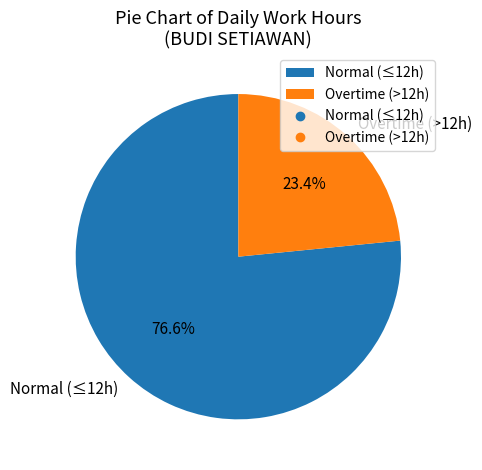

To the nearest percent, what is the average slice percentage?

50%